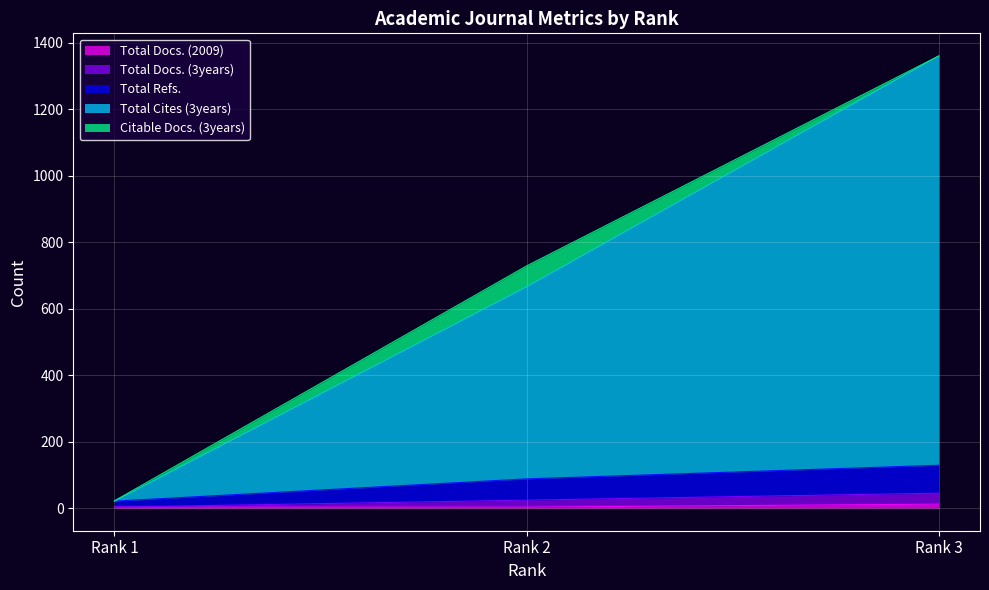

How many data points does each series have?

3